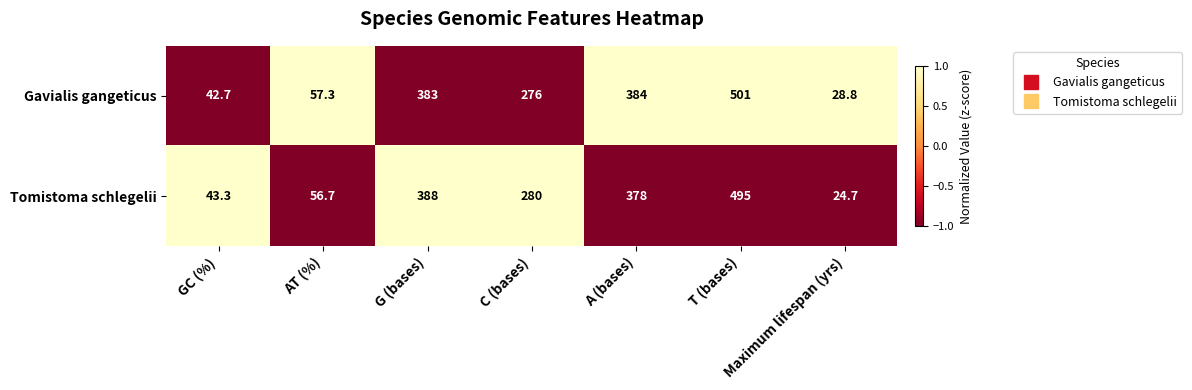

At AT (%), list the series in order from largest to smallest.

Gavialis gangeticus, Tomistoma schlegelii